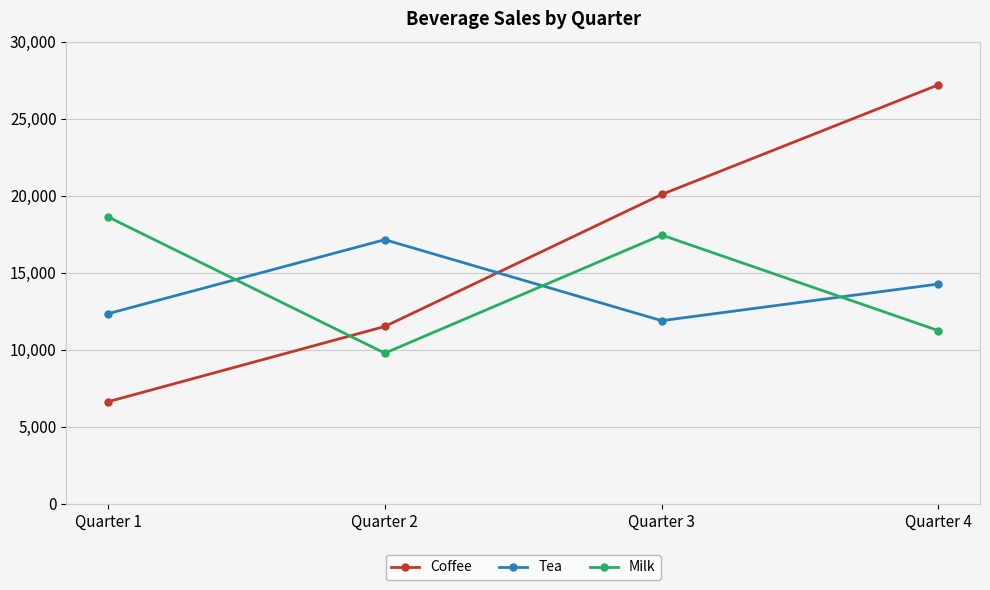

In Tea, how many points are higher than both neighbors (excluding endpoints)?

1